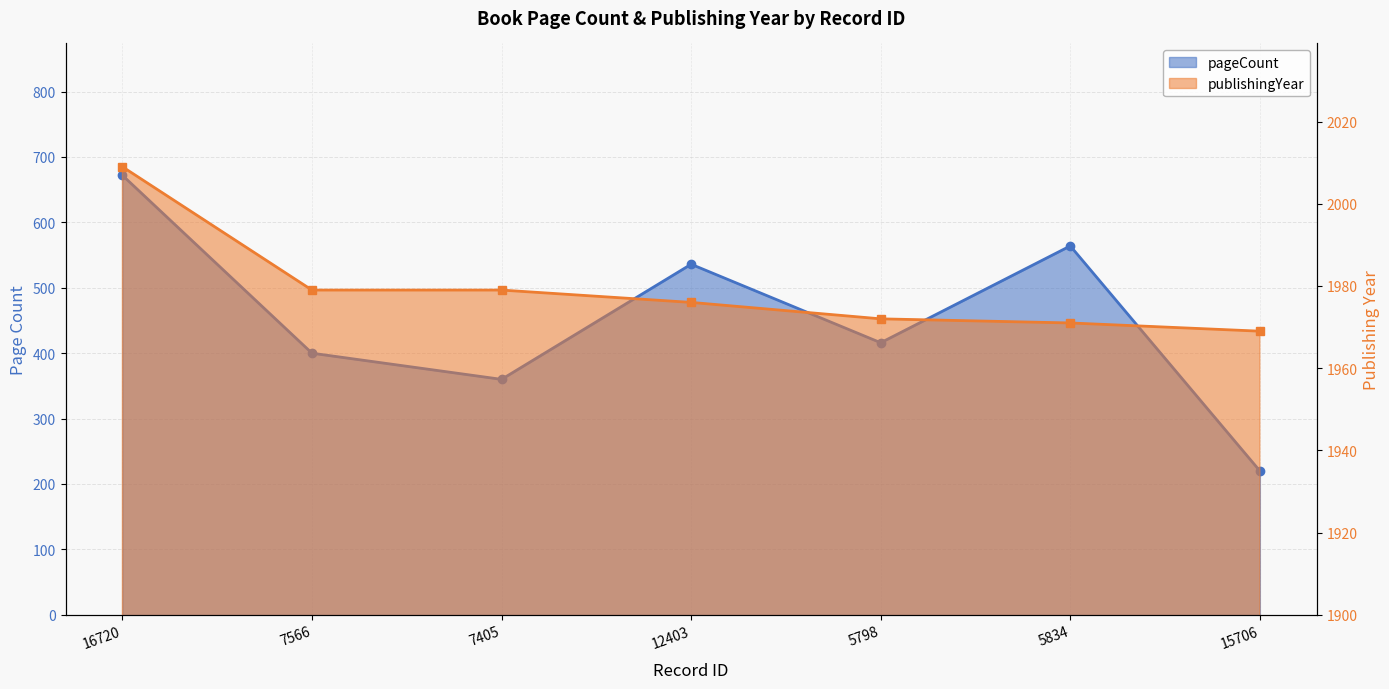

What is the maximum value shown in the chart?

2009